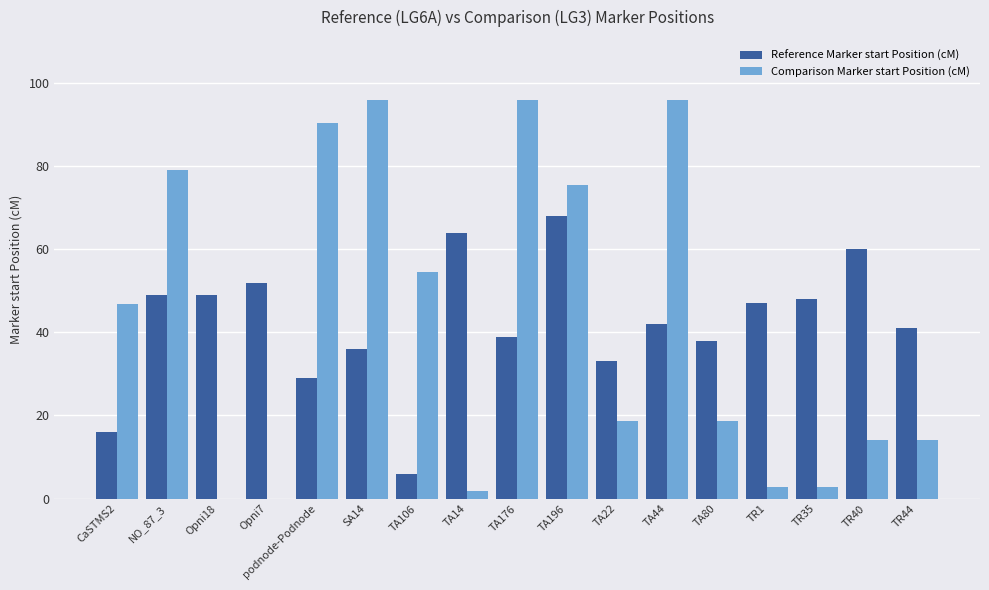

Is it true that Reference Marker start Position (cM) equals 38.0 at TA80?

True